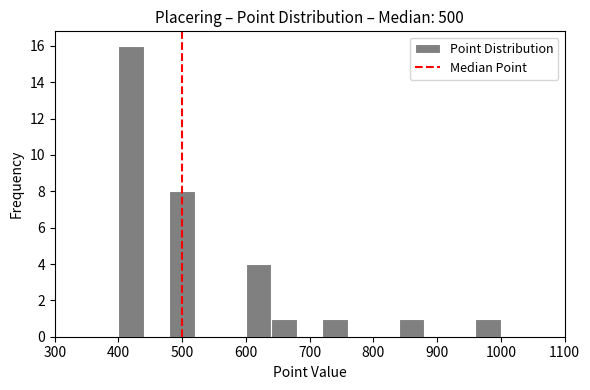

Which range on the x-axis has the tallest bar?

400 to 440